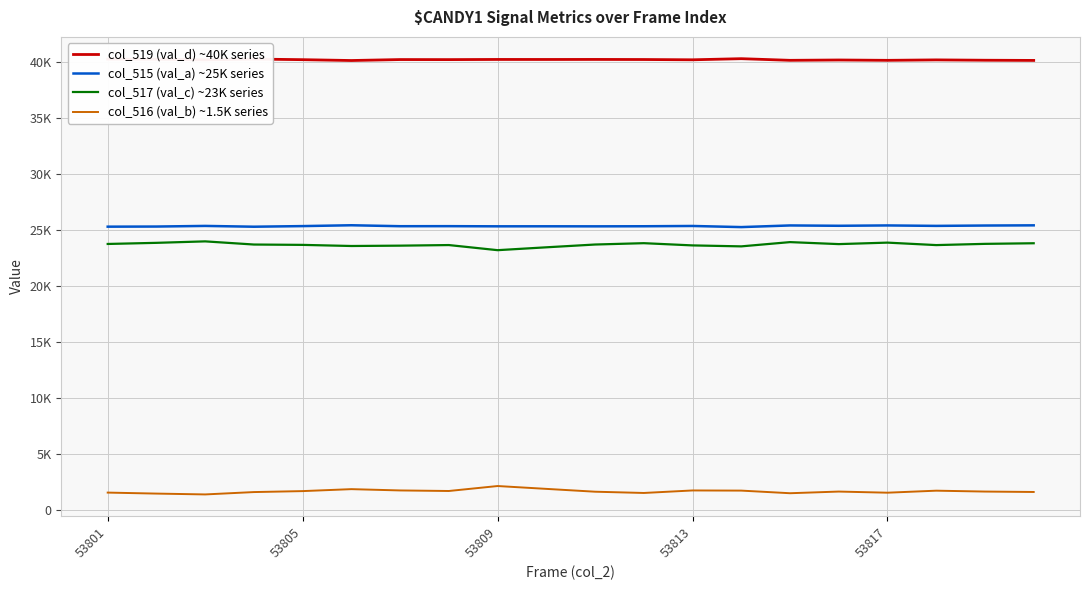

At which label does col_517 (val_c) ~23K series first exceed 23693?

53801